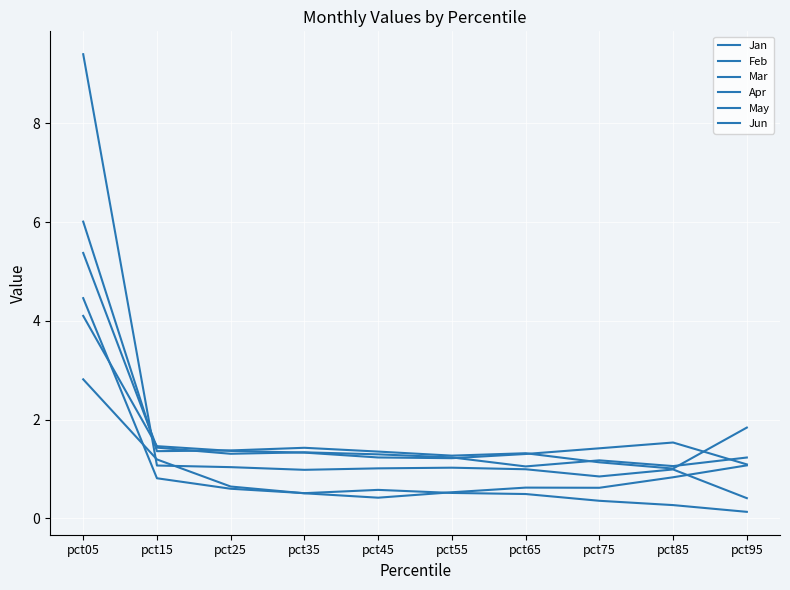

Where is Jun nearest to the value 4?

pct15